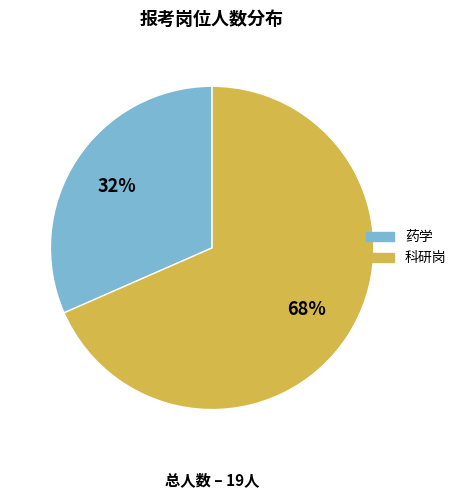

To the nearest percent, what portion does 药学 represent?

32%